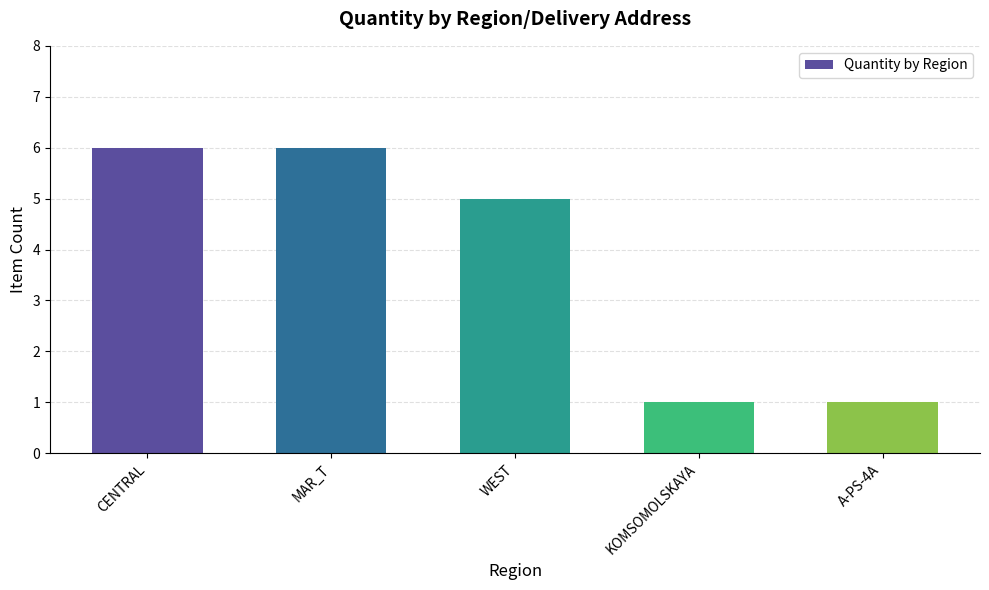

Reading left to right, transcribe all the data shown in this chart.

CENTRAL=6	MAR_T=6	WEST=5	KOMSOMOLSKAYA=1	A-PS-4A=1